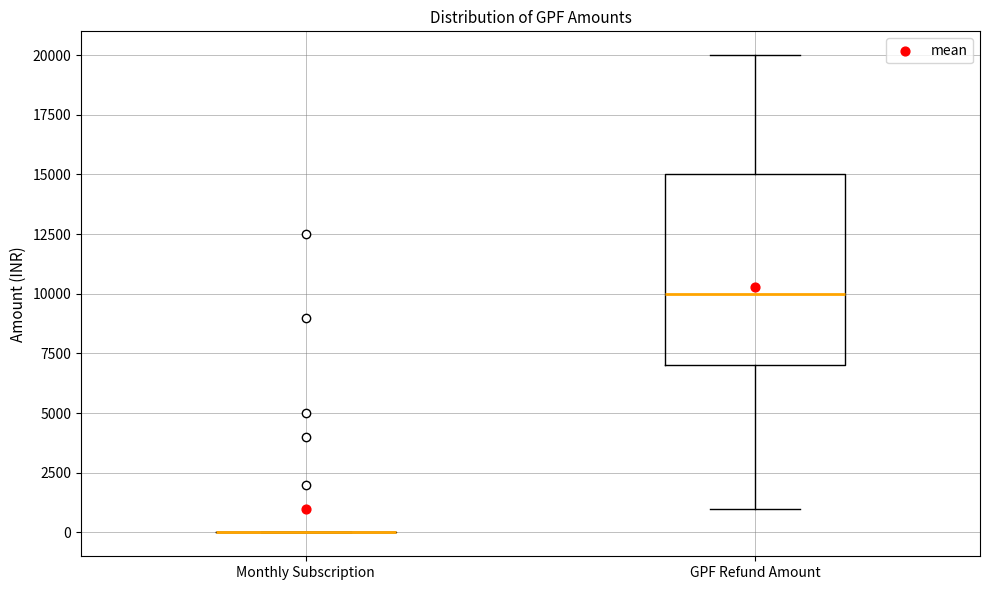

Reading left to right, read every box against the y-axis: the position of its median line, the range the box covers, and the ends of its whiskers. The values are not printed on the chart, so give them approximately, as read against the axis.

Monthly Subscription: box collapsed to a line at 0, whiskers 0 to 0
GPF Refund Amount: median 10000, box 7000 to 15000, whiskers 1000 to 20000